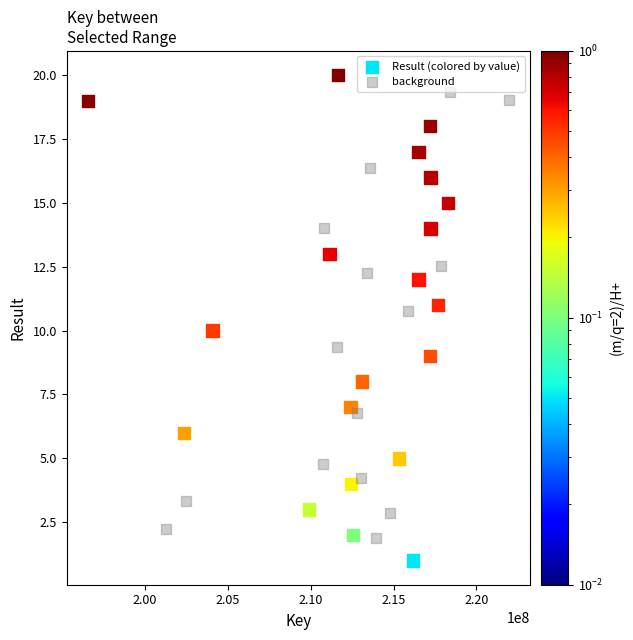

Which series reaches the minimum Y coordinate?

Result (colored by value)